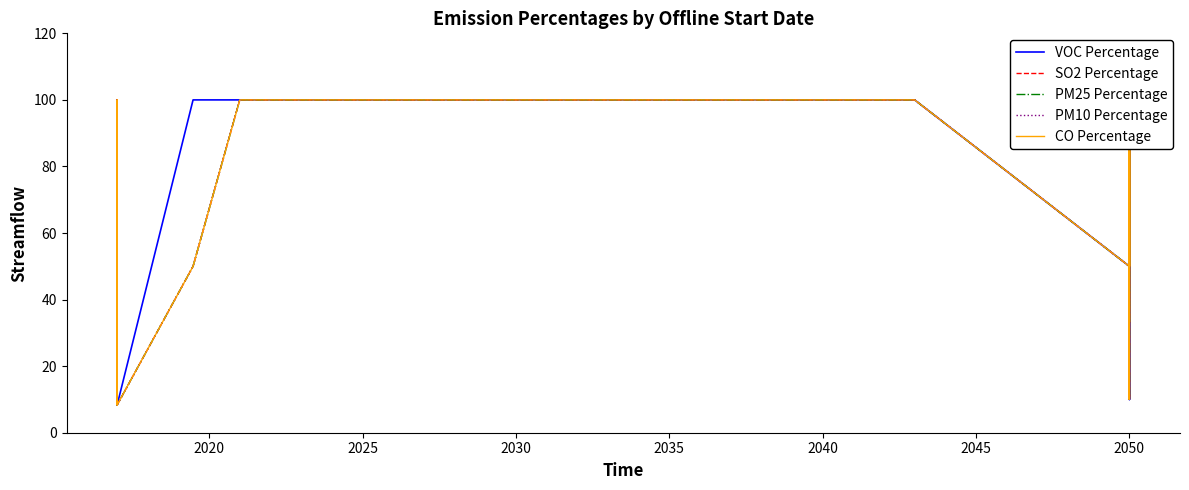

How many lines are shown in the chart?

5